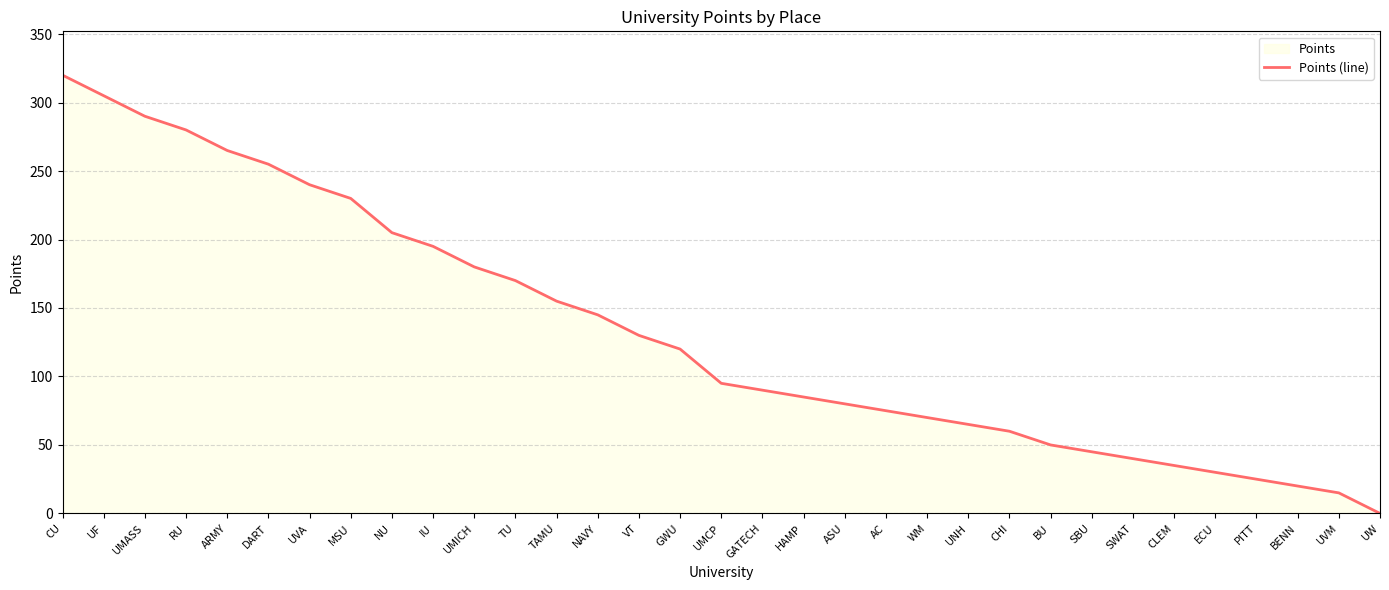

Reading left to right, what are all the values shown in this chart?

320	305	290	280	265	255	240	230	205	195	180	170	155	145	130	120	95	90	85	80	75	70	65	60	50	45	40	35	30	25	20	15	0